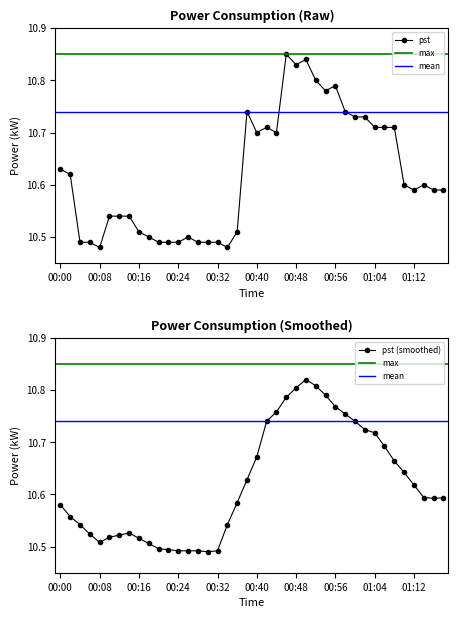

Rank the categories by value from lowest to highest.

00:08, 00:34, 00:04, 00:06, 00:20, 00:22, 00:24, 00:28, 00:30, 00:32, 00:18, 00:26, 00:16, 00:36, 00:10, 00:12, 00:14, 01:12, 01:16, 01:18, 01:10, 01:14, 00:02, 00:00, 00:40, 00:44, 00:42, 01:04, 01:06, 01:08, 01:00, 01:02, 00:38, 00:58, 00:54, 00:56, 00:52, 00:48, 00:50, 00:46